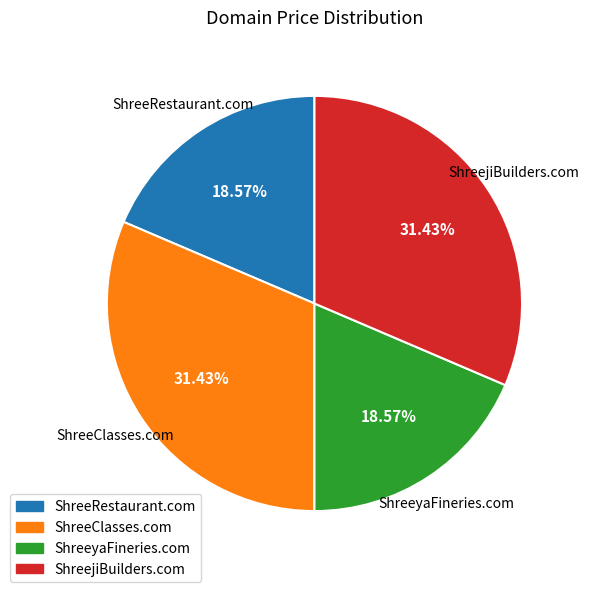

Combined, what portion of the pie is ShreeRestaurant.com and ShreejiBuilders.com?

50.0%